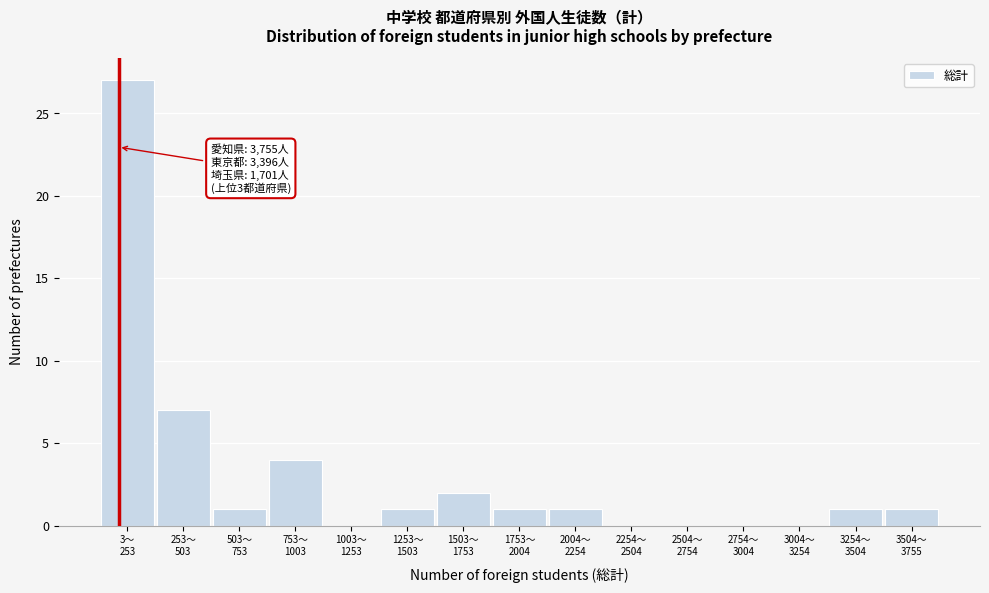

What is the sum of all values?

46